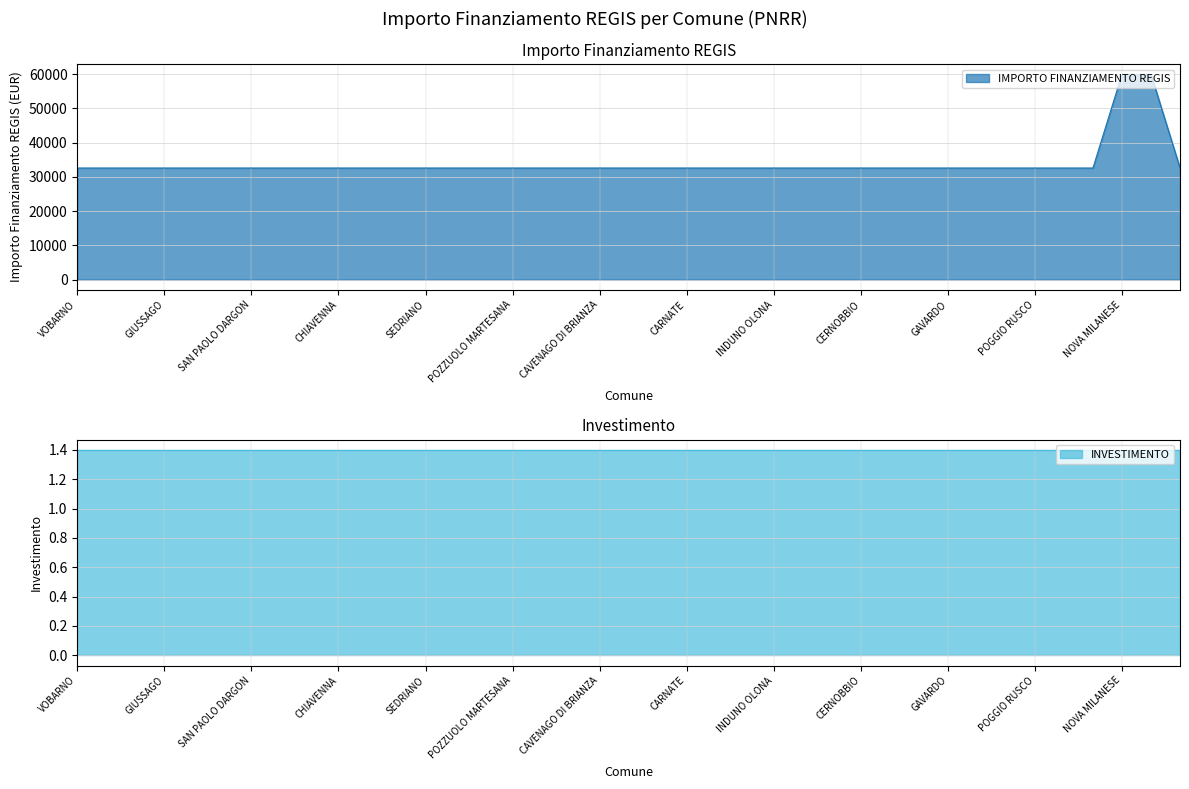

What is the sum of all values?

1325725